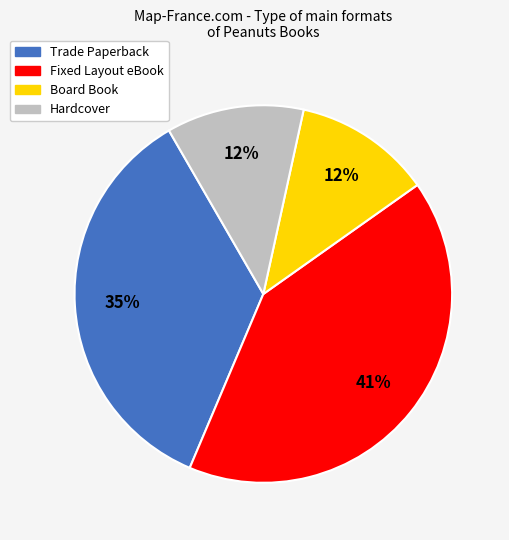

Is there a majority slice in this chart?

No